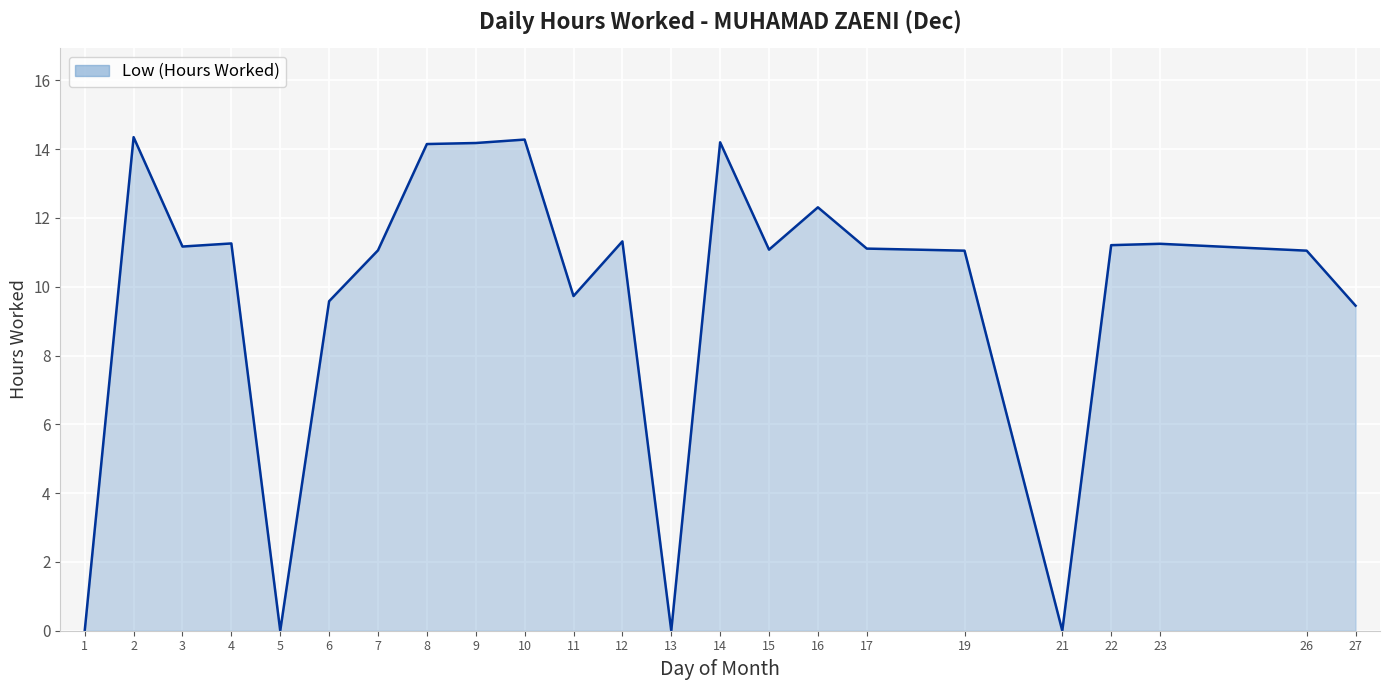

The chart shows a value of 9.4 at 27. True or false?

True